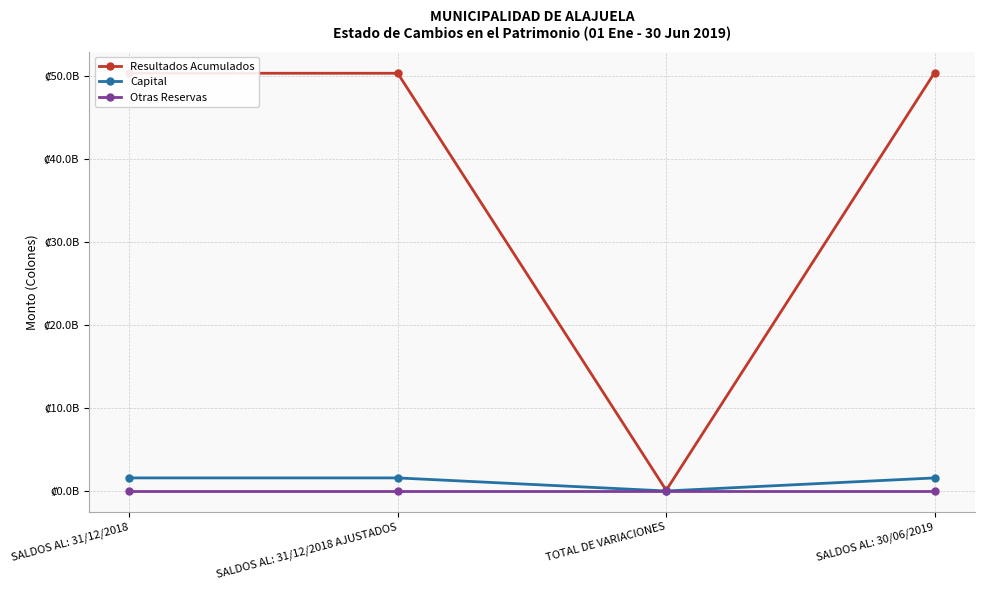

What is the total value across all series at SALDOS AL: 31/12/2018 AJUSTADOS?

51881177745.3